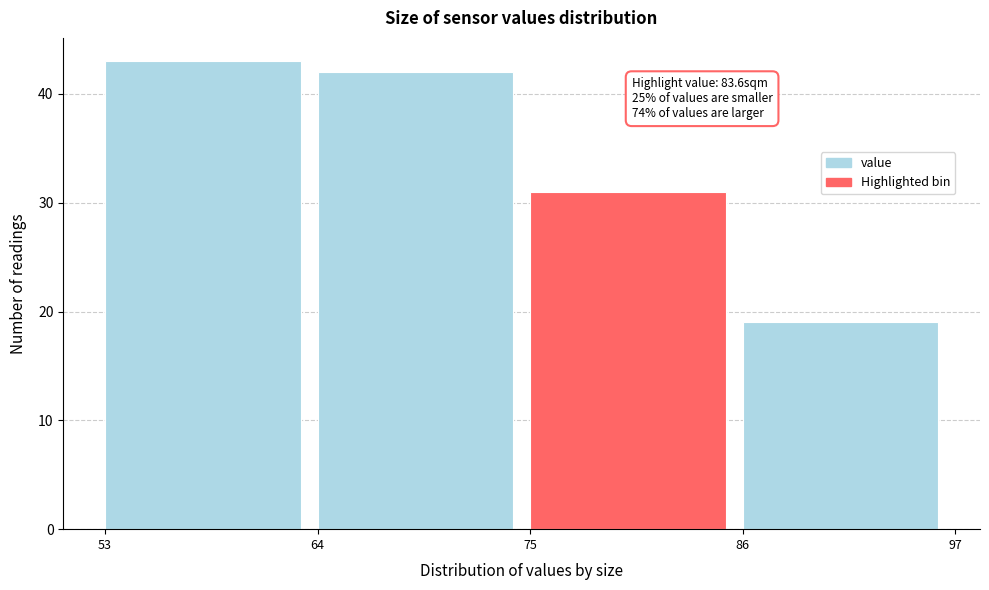

Which range on the x-axis has the tallest bar?

53 to 64